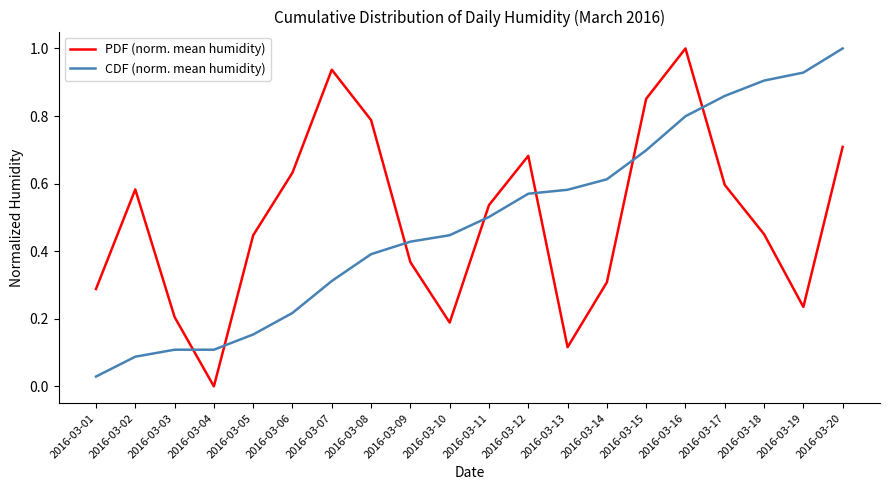

Where do CDF (norm. mean humidity) and PDF (norm. mean humidity) first cross each other?

2016-03-03 and 2016-03-04